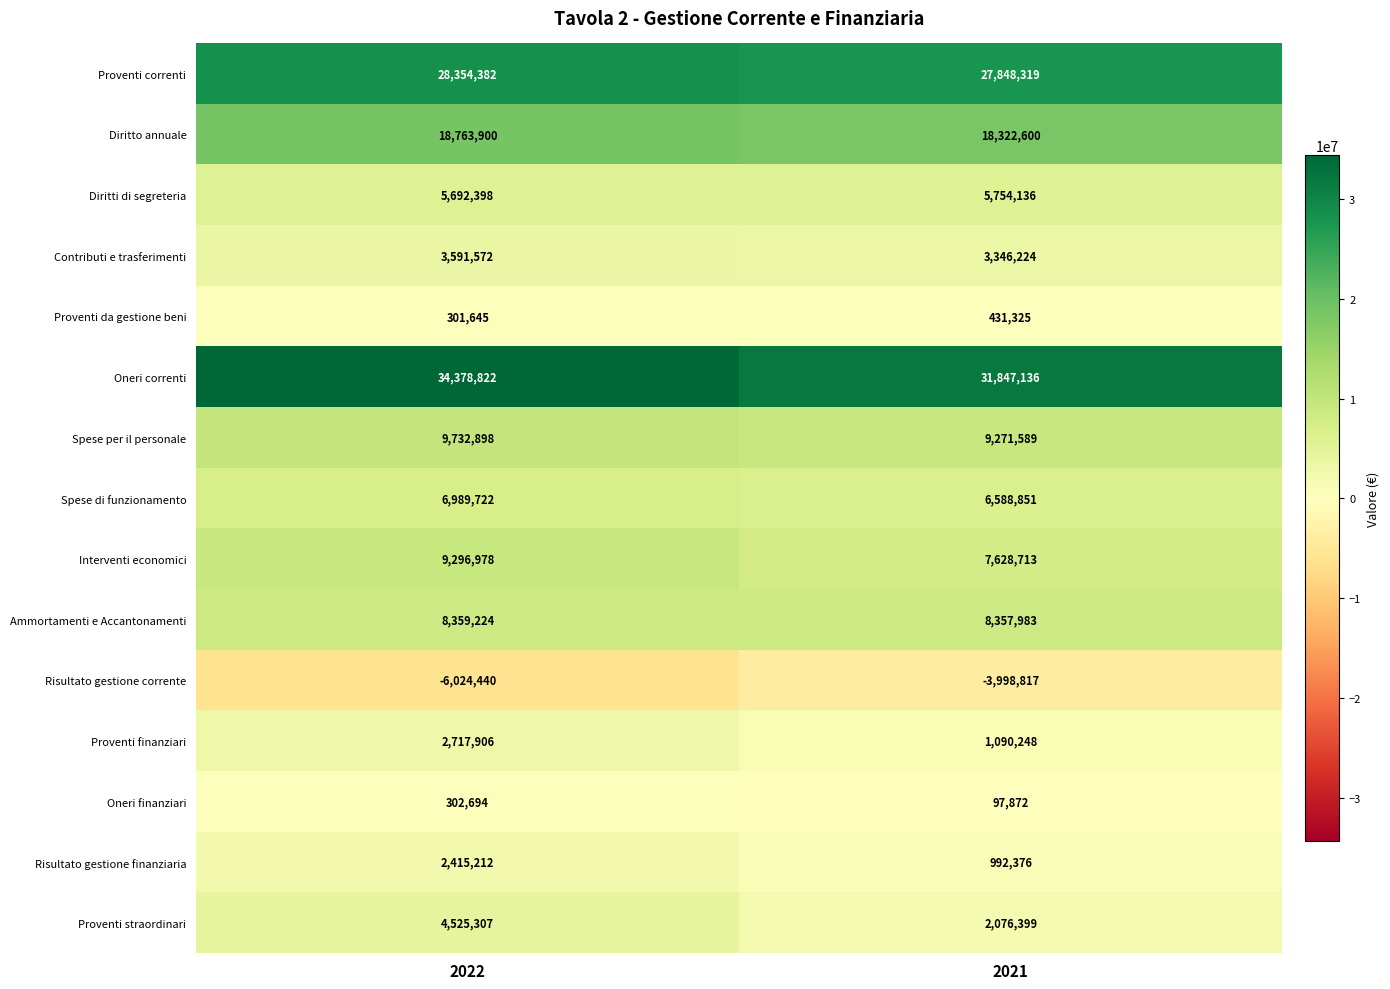

What is the greatest value displayed?

34378822